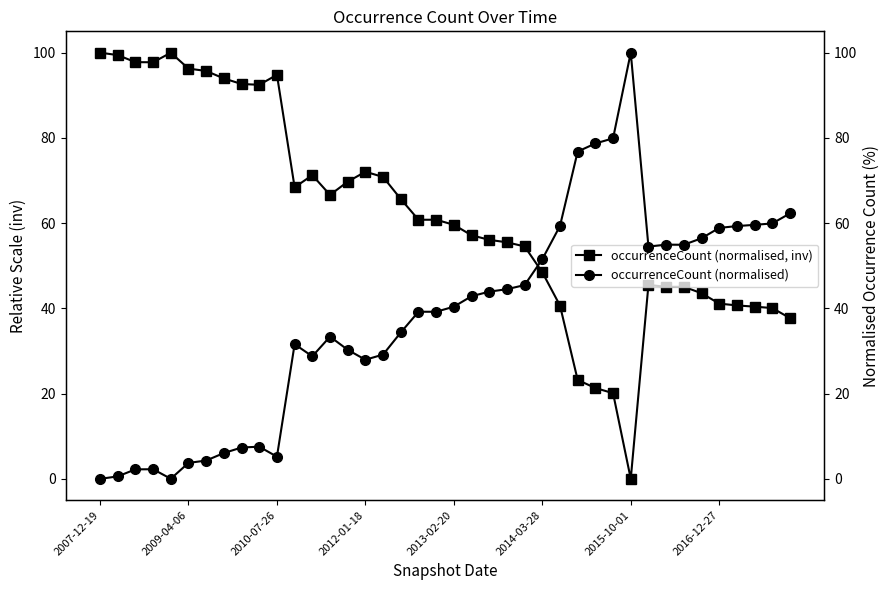

At which label is occurrenceCount (normalised, inv) closest to 50?

2014-03-28